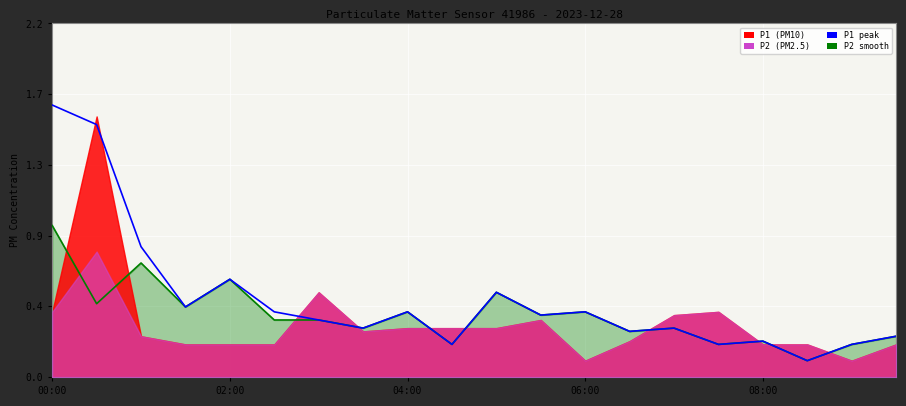

Which series changed the most between 8 and 13?

P1 peak